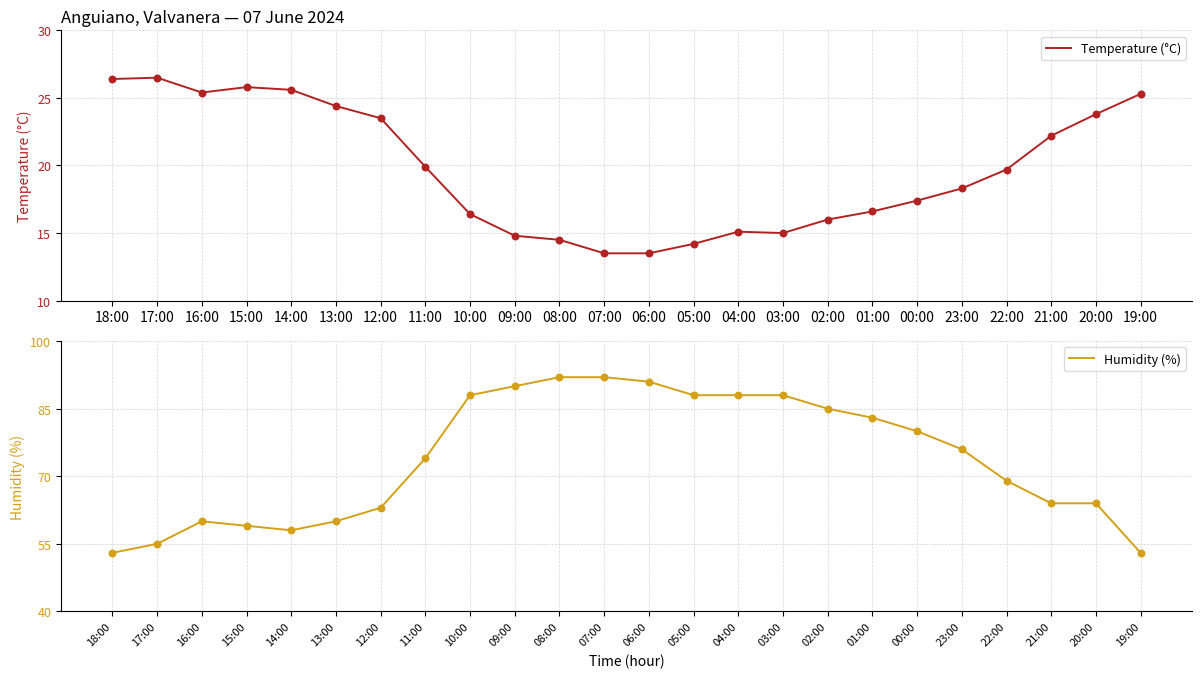

Which series contains the highest Y value?

Humidity (%)